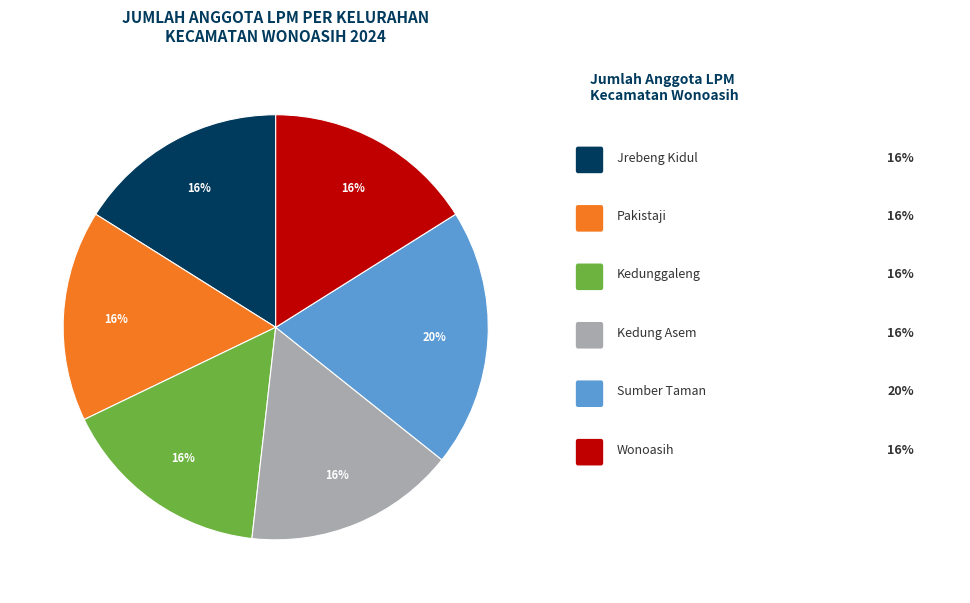

To the nearest percent, what is the average slice percentage?

17%